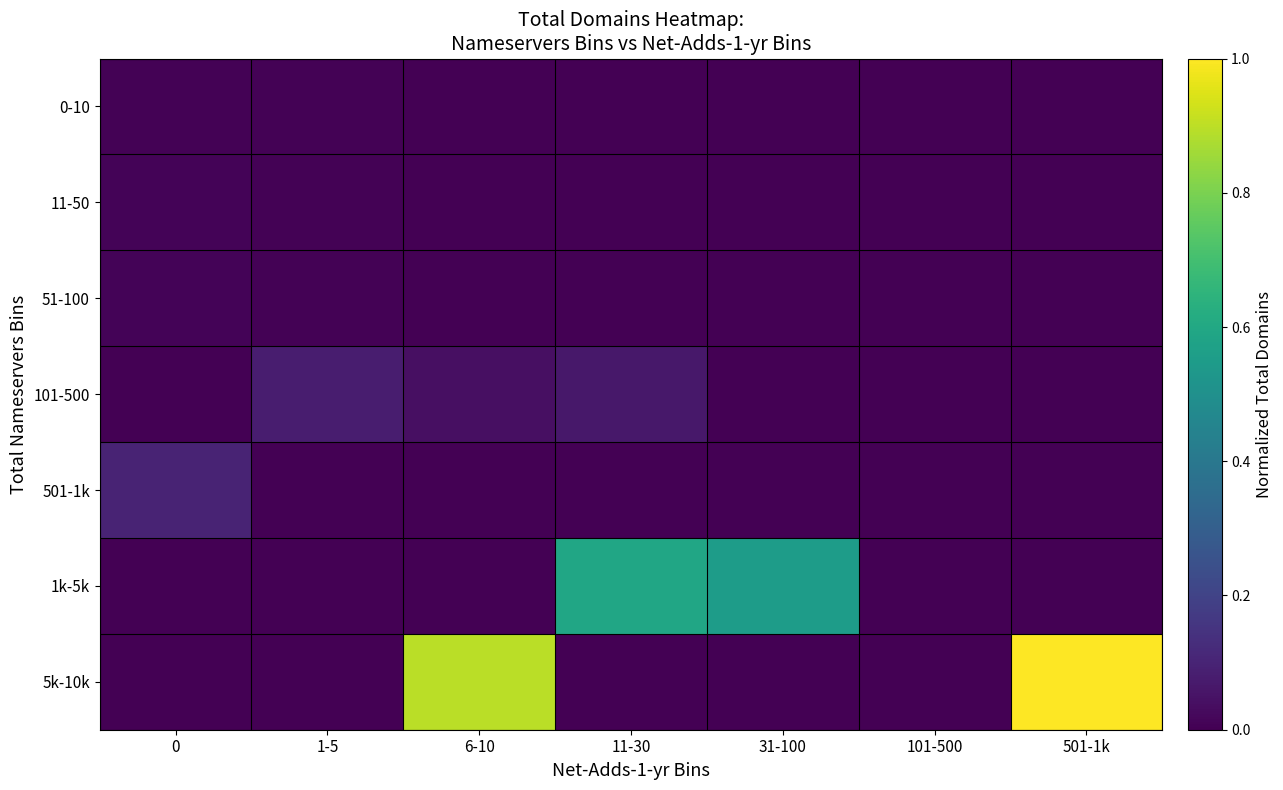

Which series has the widest spread of values?

5k-10k